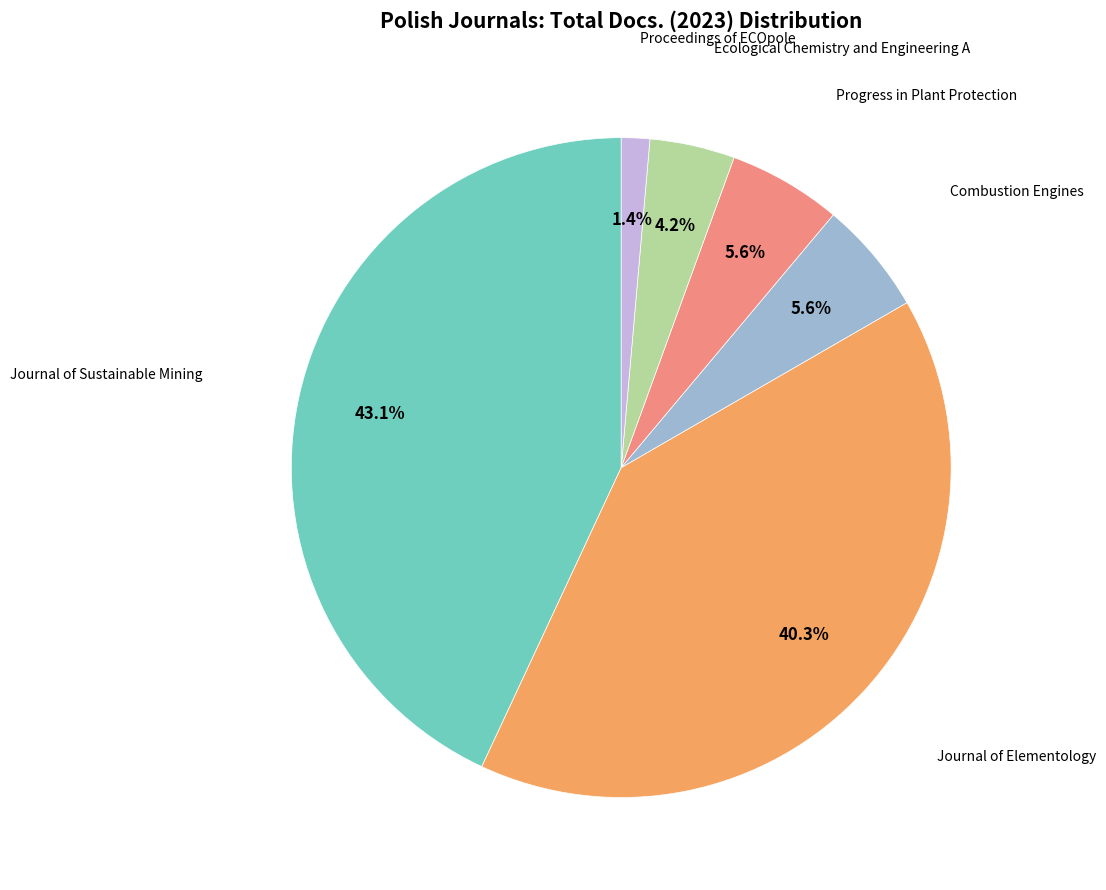

Is there any slice that represents more than half of the pie?

No